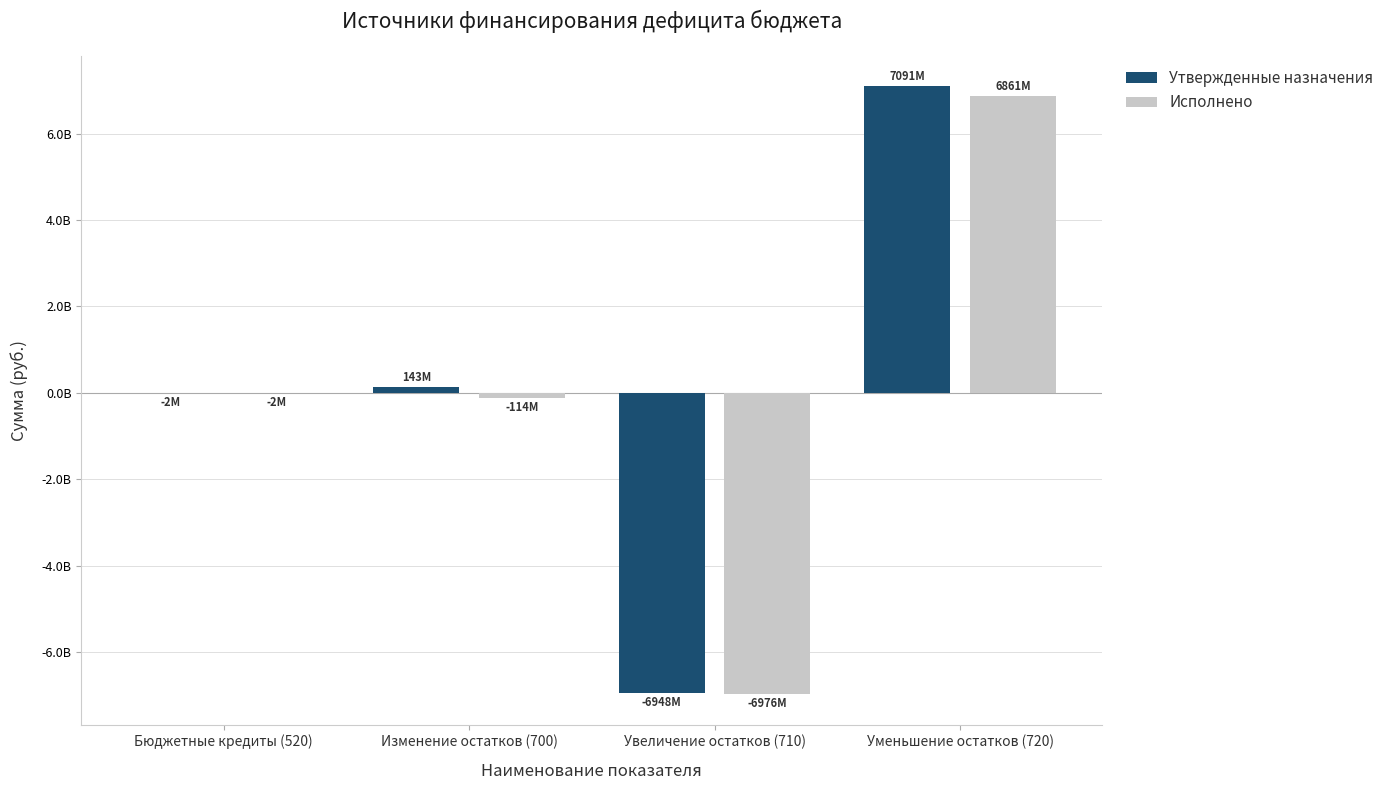

Are the bars grouped side by side (vs. stacked)?

Yes